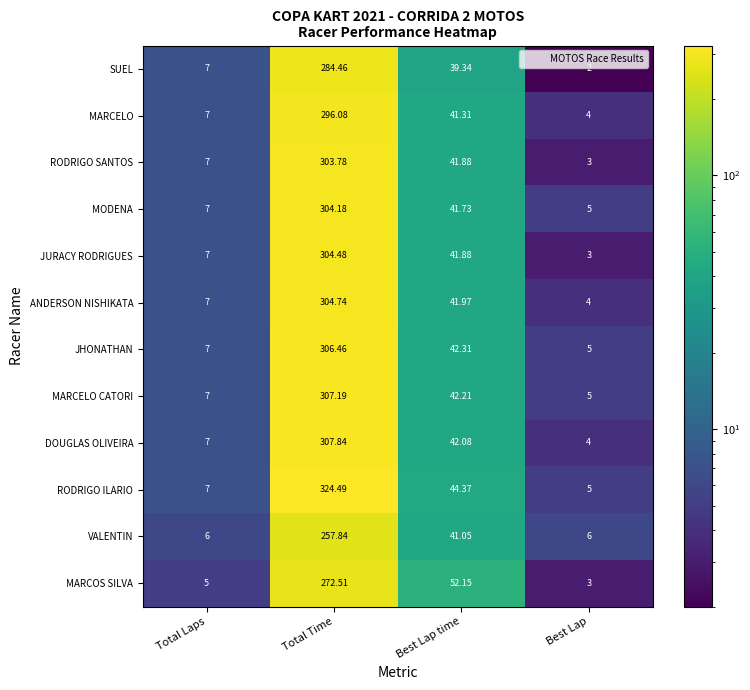

Between Total Laps and Best Lap, which series saw the biggest shift?

SUEL